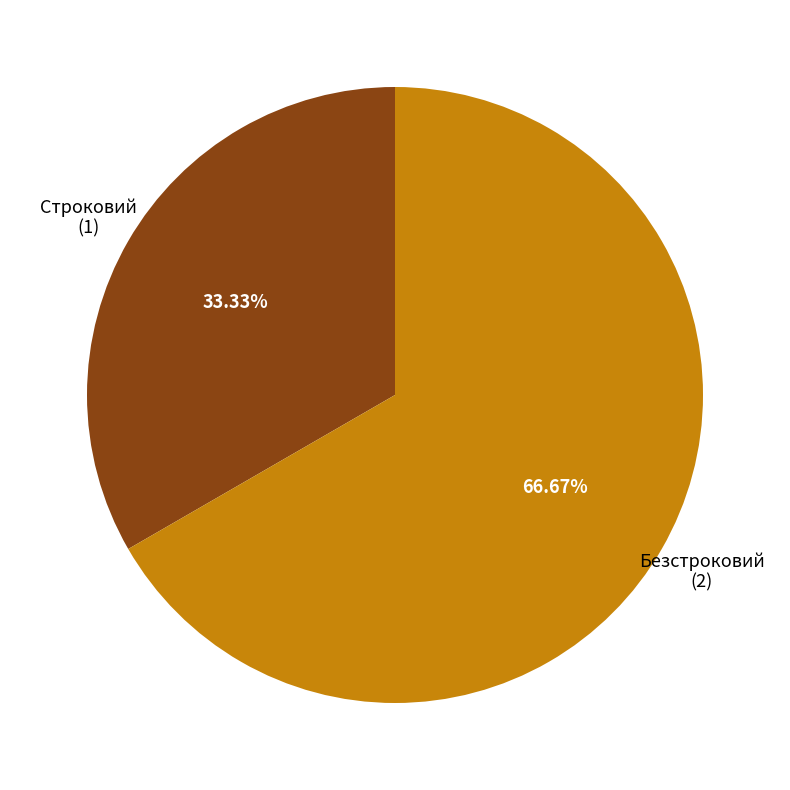

Does any single category account for the majority?

Yes